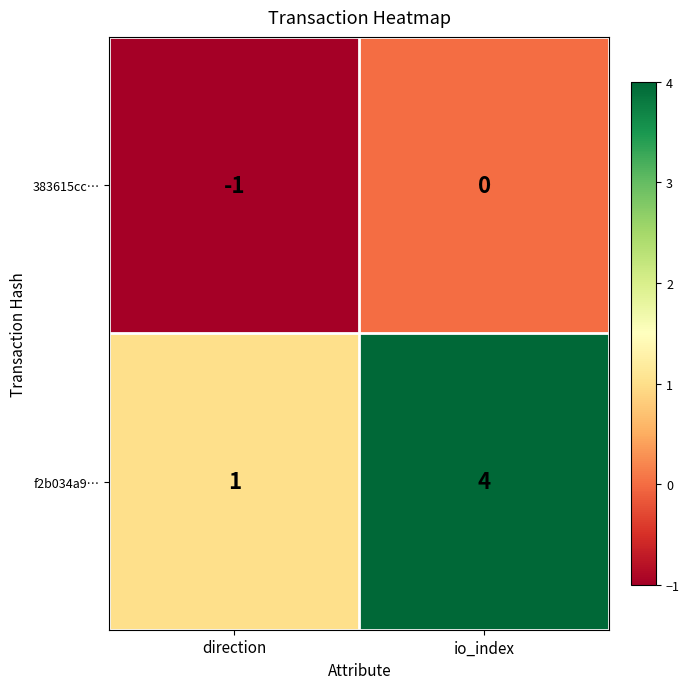

At io_index, list the series in order from largest to smallest.

f2b034a9…, 383615cc…